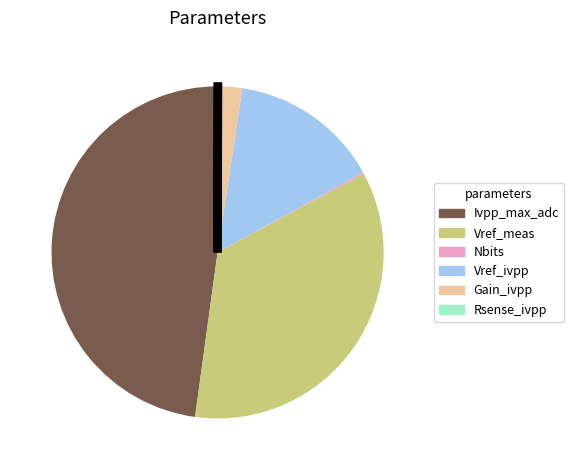

Which has a higher value, Gain_ivpp or Ivpp_max_adc?

Ivpp_max_adc